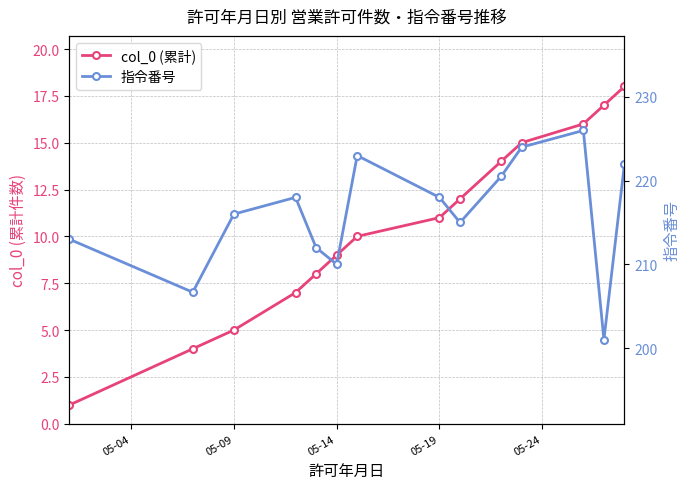

How many data points does each series have?

14